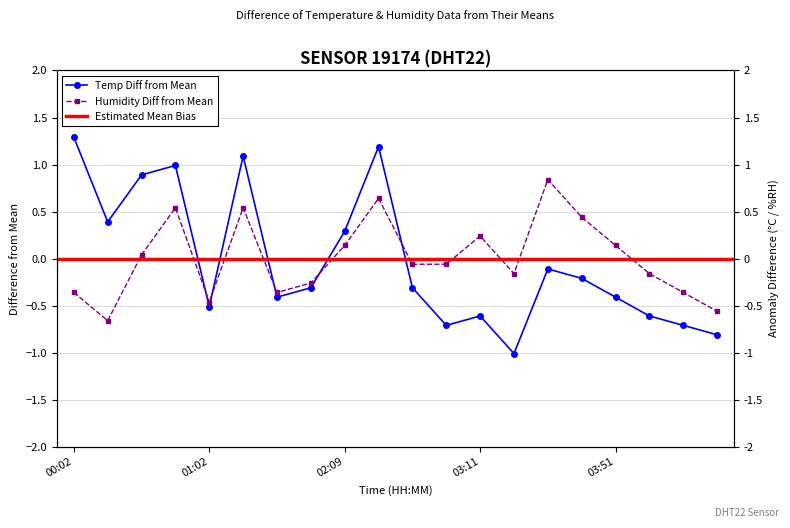

What is the spread (max minus min) of values at 03:36?

0.6